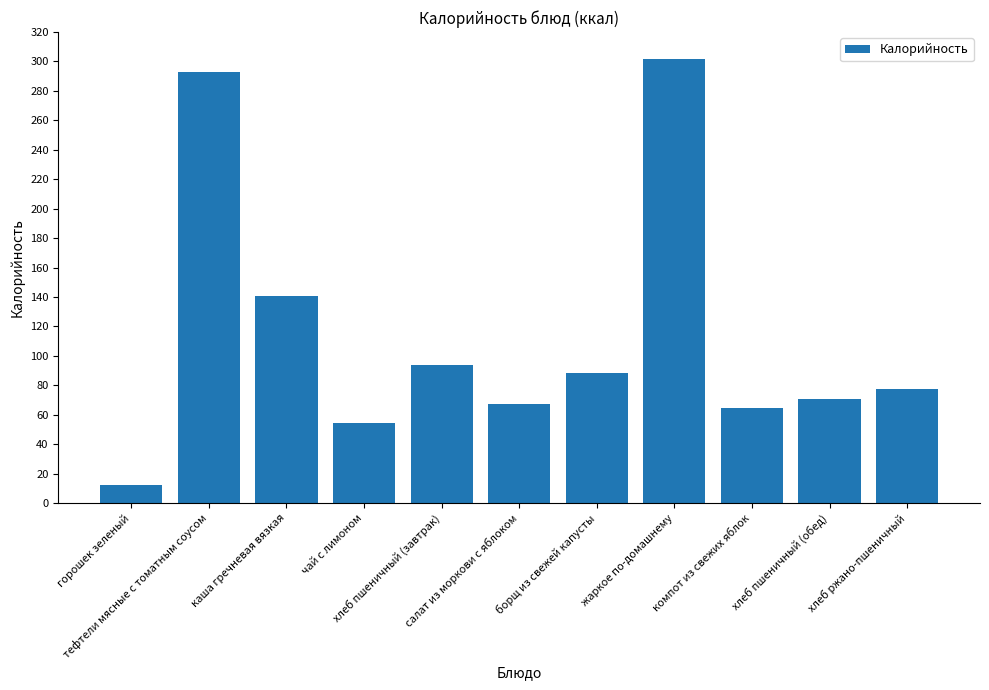

What position from the left is тефтели мясные с томатным соусом?

2